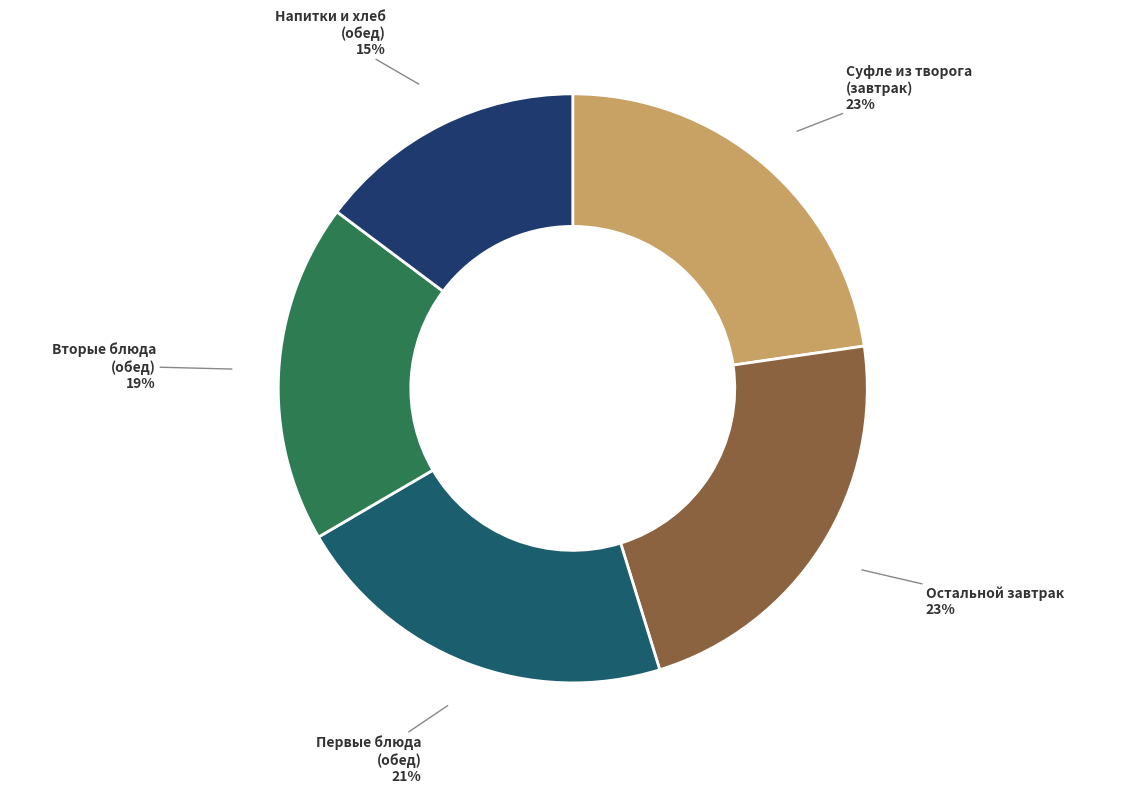

Do Суфле из творога (завтрак) and Остальной завтрак together represent more than half of the pie?

No